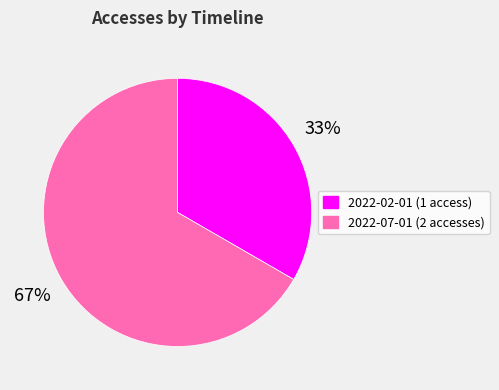

Between 2022-02-01 and 2022-07-01, which is larger?

2022-07-01